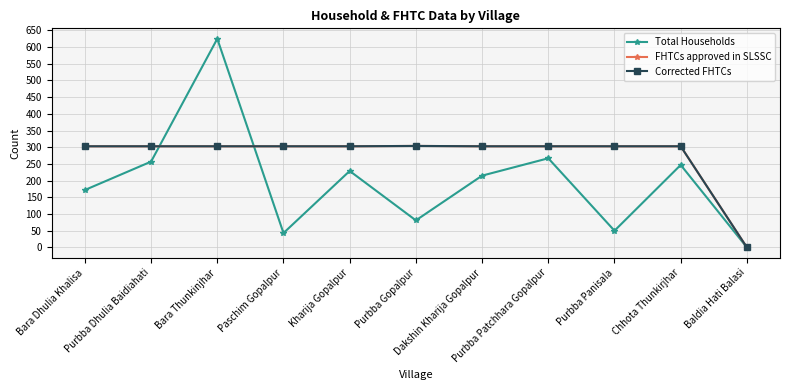

Is this an area chart (filled region under the line)?

No